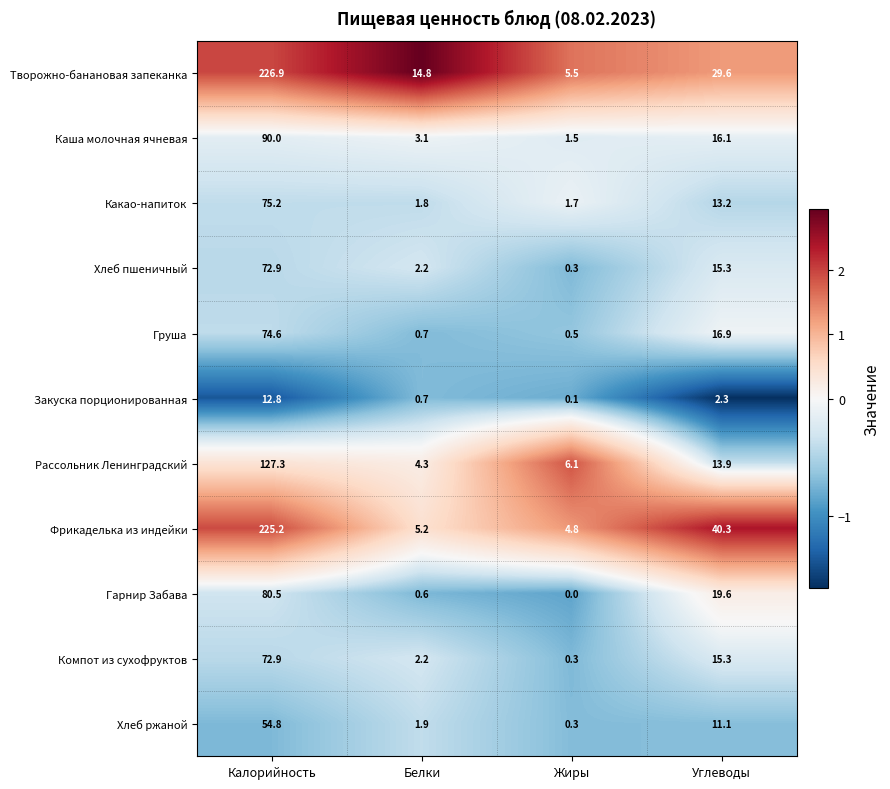

What is the spread (max minus min) of values at Углеводы?

38.0